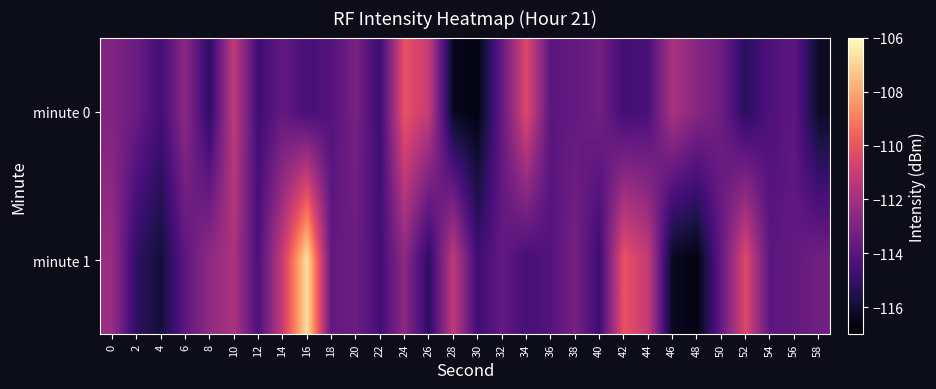

Reading right to left, list all the values displayed in this chart.

minute 0: 58=-116.2	56=-113.9	54=-114.3	52=-115.2	50=-113.4	48=-112.7	46=-111.8	44=-114.4	42=-114.6	40=-113.3	38=-113.7	36=-113.9	34=-110.4	32=-113.7	30=-116.6	28=-116.3	26=-111.1	24=-110.0	22=-114.8	20=-113.2	18=-114.1	16=-114.5	14=-113.7	12=-114.7	10=-111.2	8=-115.2	6=-112.6	4=-114.6	2=-113.5	0=-113.0
minute 1: 58=-113.3	56=-113.7	54=-113.9	52=-110.4	50=-113.7	48=-116.6	46=-116.3	44=-111.1	42=-110.0	40=-114.8	38=-113.2	36=-114.1	34=-114.5	32=-113.7	30=-114.7	28=-111.2	26=-115.2	24=-112.6	22=-114.6	20=-113.5	18=-113.7	16=-106.7	14=-111.0	12=-114.3	10=-111.8	8=-112.5	6=-113.9	4=-115.9	2=-115.1	0=-112.3